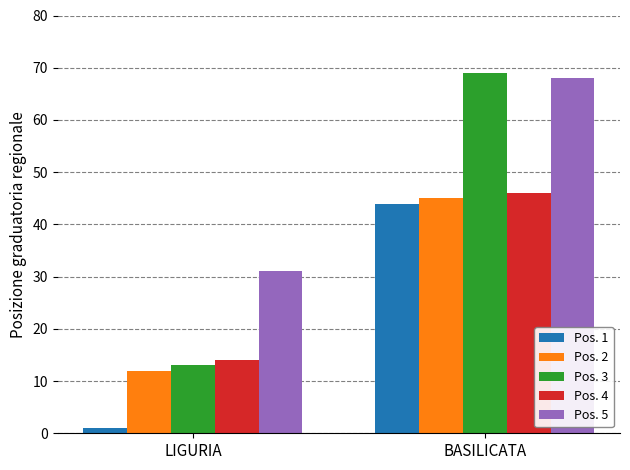

What position from the left is LIGURIA?

1